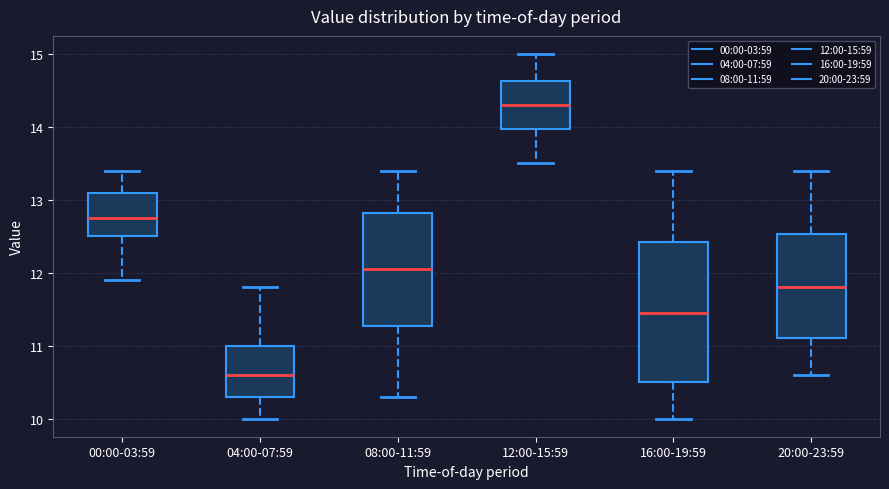

Reading left to right, read every box against the y-axis: the position of its median line, the range the box covers, and the ends of its whiskers. The values are not printed on the chart, so give them approximately, as read against the axis.

00:00-03:59: median 12.8, box 12.5 to 13.1, whiskers 11.9 to 13.4
04:00-07:59: median 10.6, box 10.3 to 11.0, whiskers 10.0 to 11.8
08:00-11:59: median 12.1, box 11.3 to 12.8, whiskers 10.3 to 13.4
12:00-15:59: median 14.3, box 14.0 to 14.6, whiskers 13.5 to 15.0
16:00-19:59: median 11.5, box 10.5 to 12.4, whiskers 10.0 to 13.4
20:00-23:59: median 11.8, box 11.1 to 12.5, whiskers 10.6 to 13.4